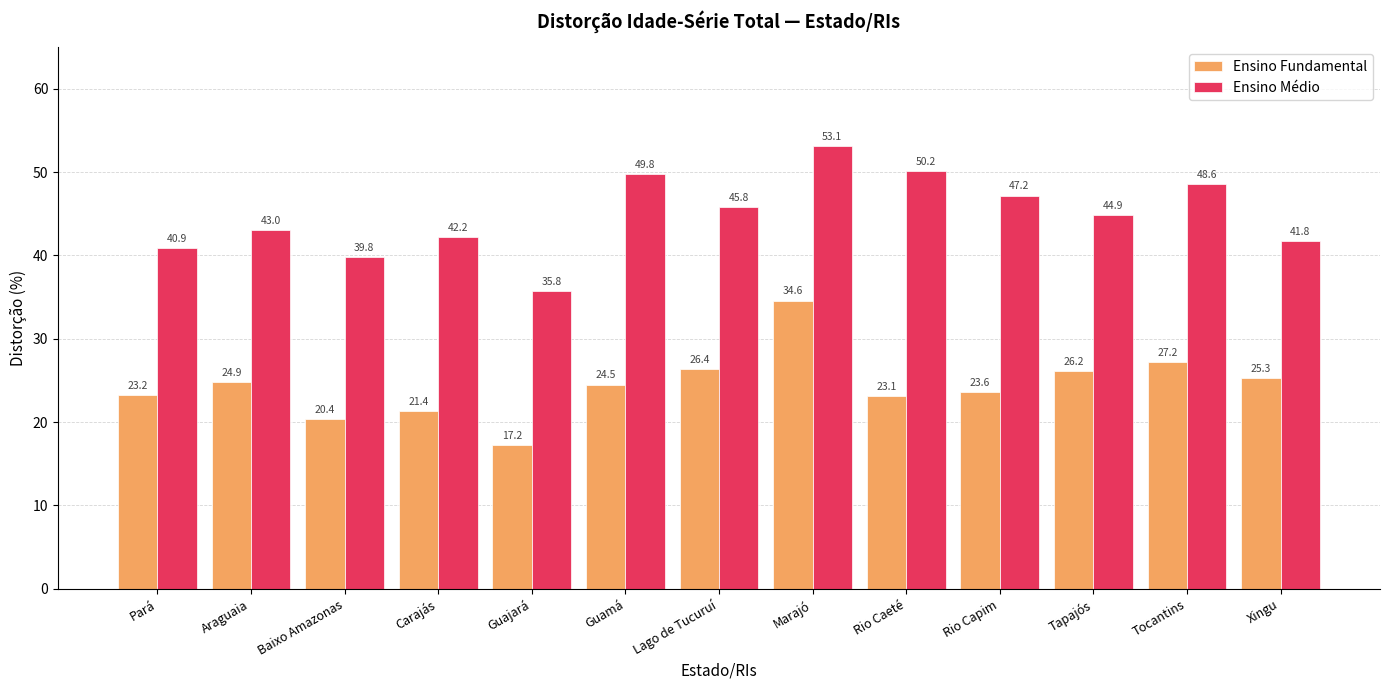

What position from the right is Rio Capim?

4